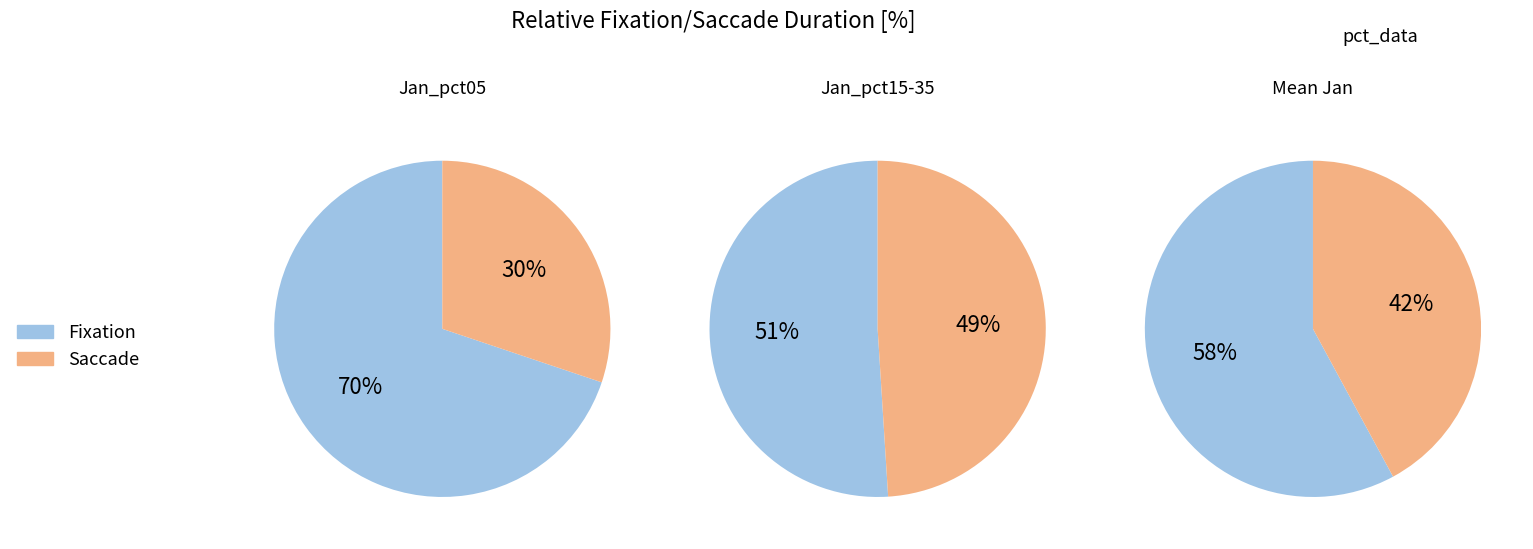

Does pct35 account for over 50% of the chart?

No